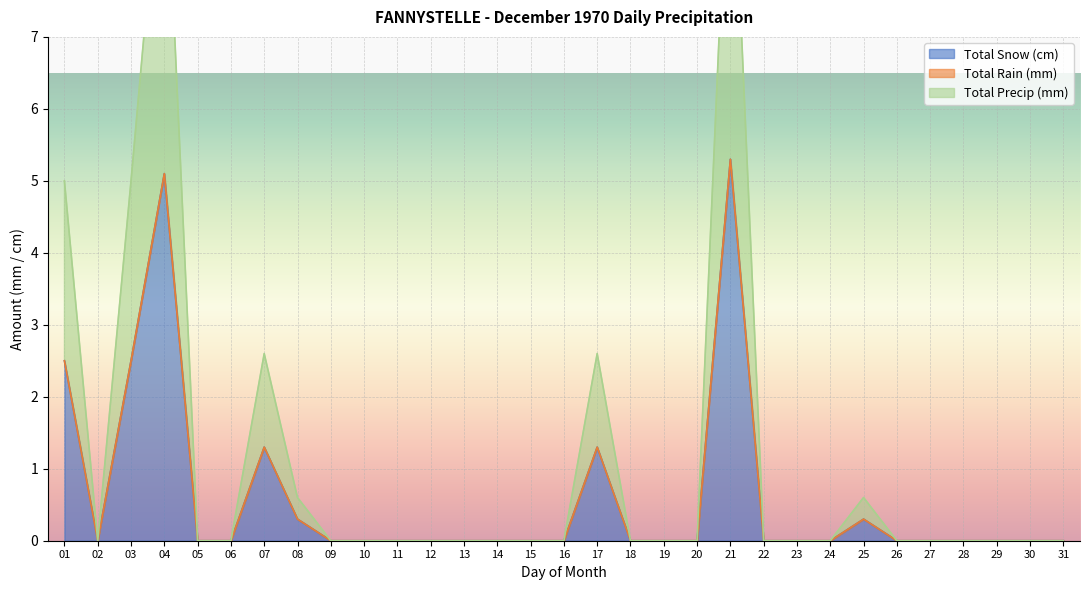

The value of Total Snow (cm) at 22 is -2.4. True or false?

False